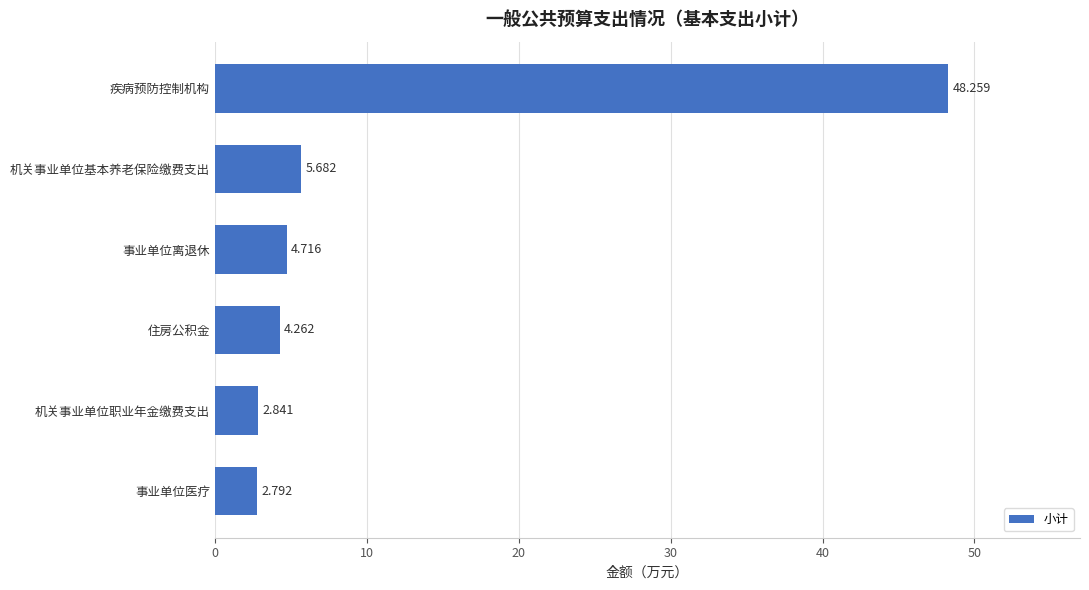

What is the label of the 6th bar from the top?

事业单位医疗